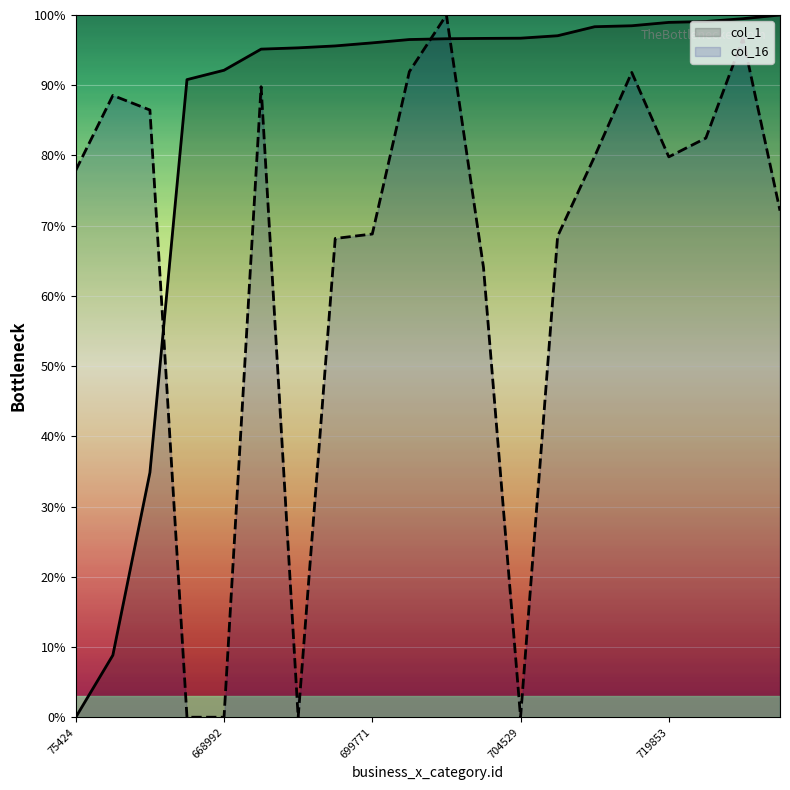

Read the col_1 value at 716467.

98.5